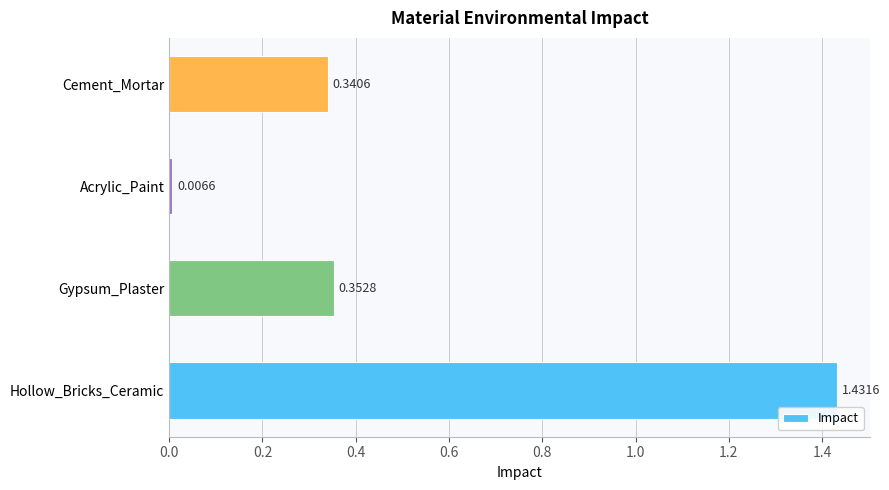

Between Hollow_Bricks_Ceramic and Gypsum_Plaster, which is larger?

Hollow_Bricks_Ceramic